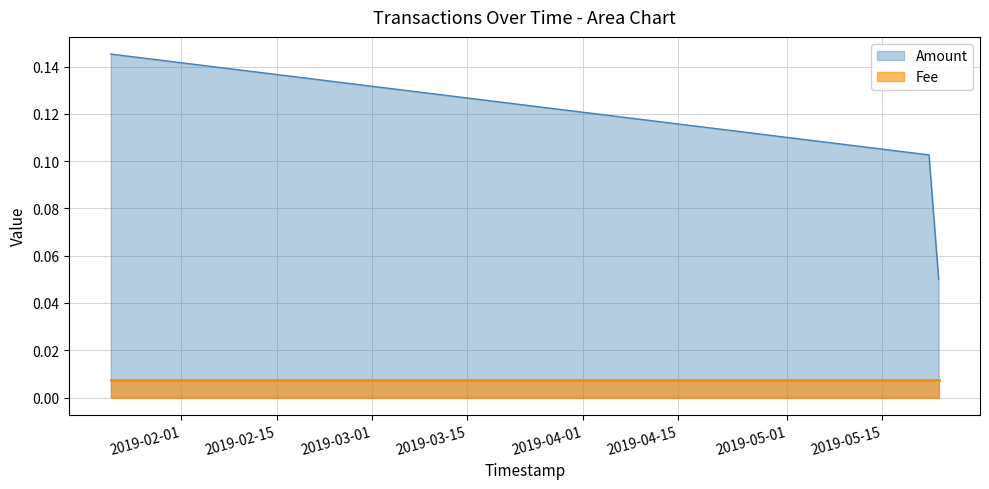

List the labels in order of value, smallest first.

2019-05-23 06:46:16, 2019-05-21 20:46:16, 2019-01-21 15:23:12